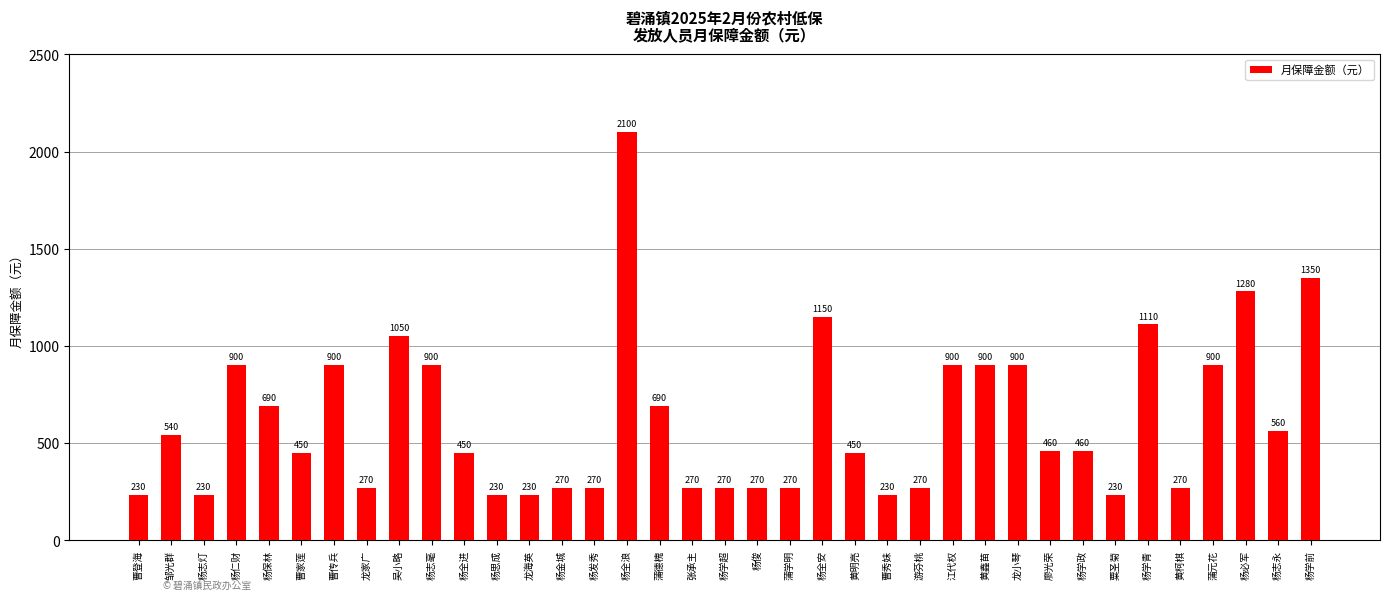

Is it true that the value at 龙家广 is 270?

True